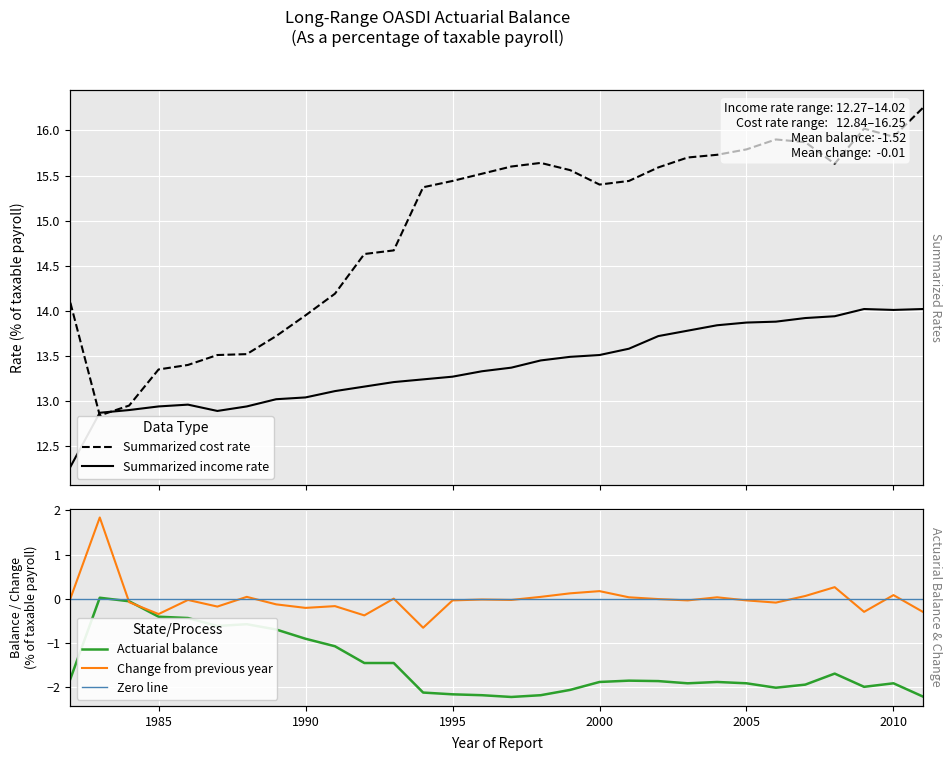

How many lines are shown in the chart?

4